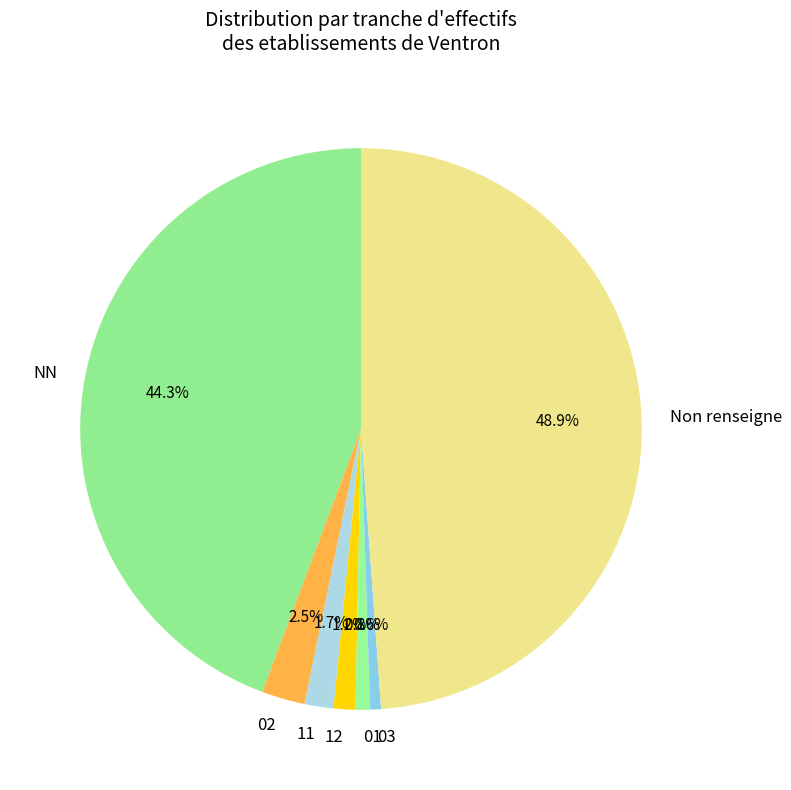

To the nearest percent, what percentage of the pie is 12?

1%